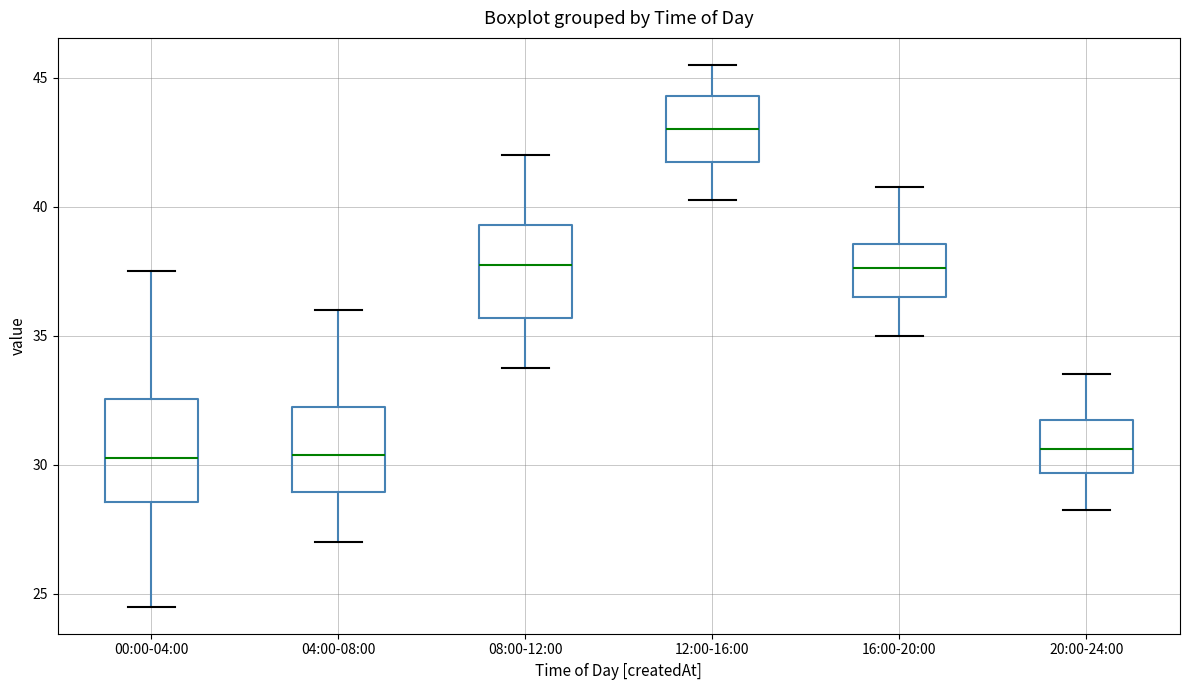

Reading left to right, transcribe this box plot: for each box, give where its median line is, the range the box spans, and where its two whiskers end, as read against the y-axis. The values are not printed on the chart, so give them approximately, as read against the axis.

00:00-04:00: median 30.5, box 28.5 to 32.5, whiskers 24.5 to 37.5
04:00-08:00: median 30.5, box 29.0 to 32.5, whiskers 27.0 to 36.0
08:00-12:00: median 38.0, box 35.5 to 39.5, whiskers 34.0 to 42.0
12:00-16:00: median 43.0, box 42.0 to 44.5, whiskers 40.5 to 45.5
16:00-20:00: median 37.5, box 36.5 to 38.5, whiskers 35.0 to 41.0
20:00-24:00: median 30.5, box 29.5 to 32.0, whiskers 28.5 to 33.5